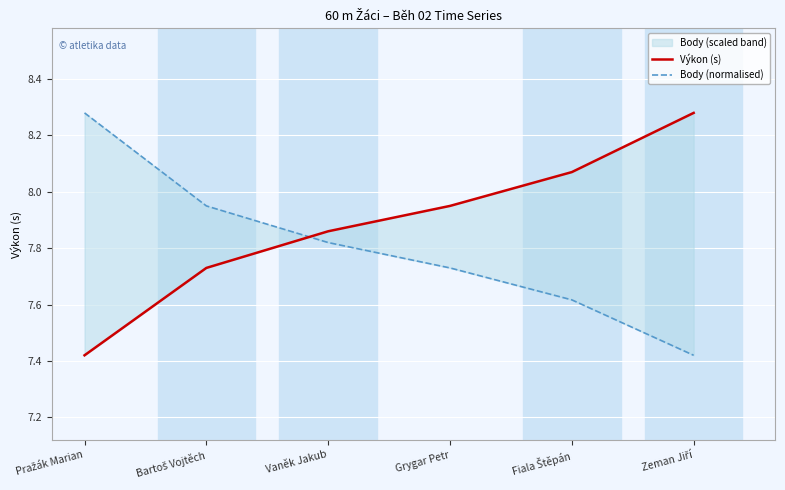

How many intersections are there between Výkon (s) and Body (normalised)?

1